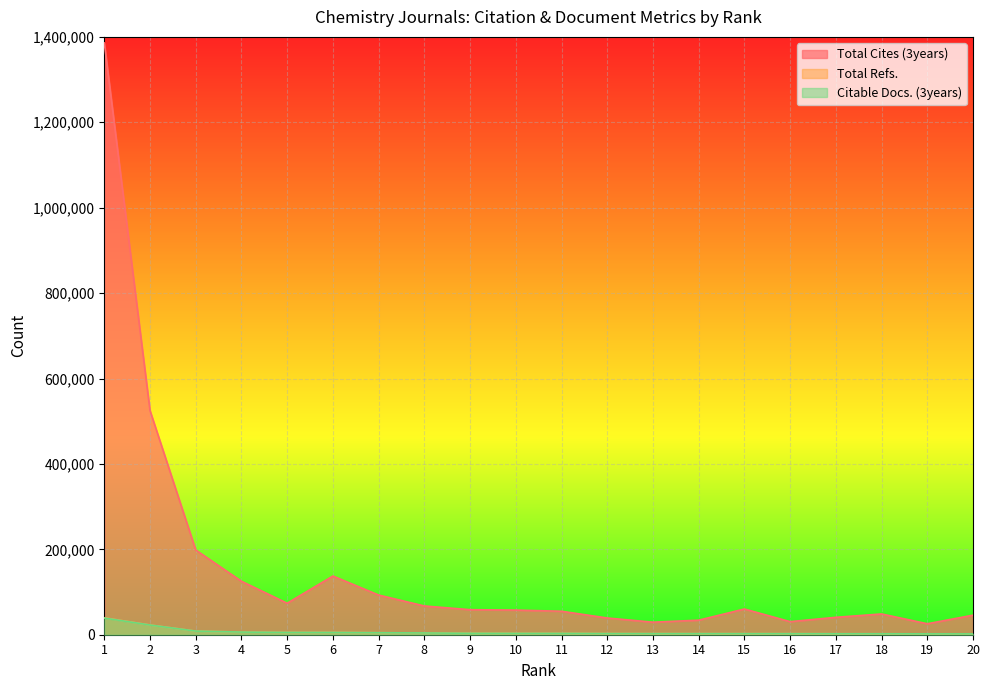

True or false: Total Cites (3years) and Total Refs. cross at least once.

False